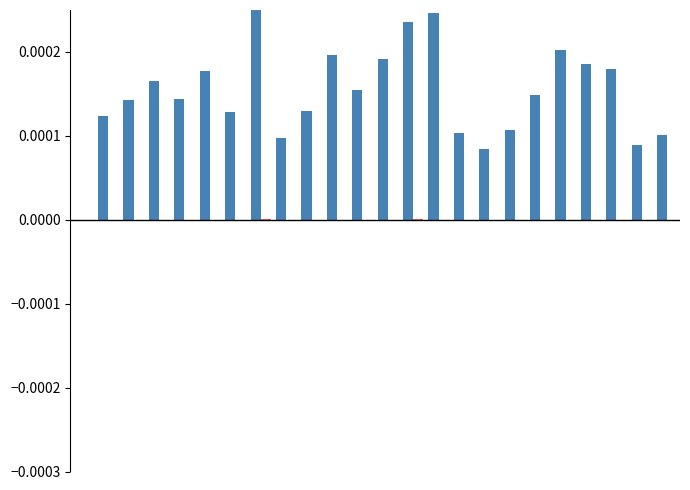

Are the bars horizontal?

No